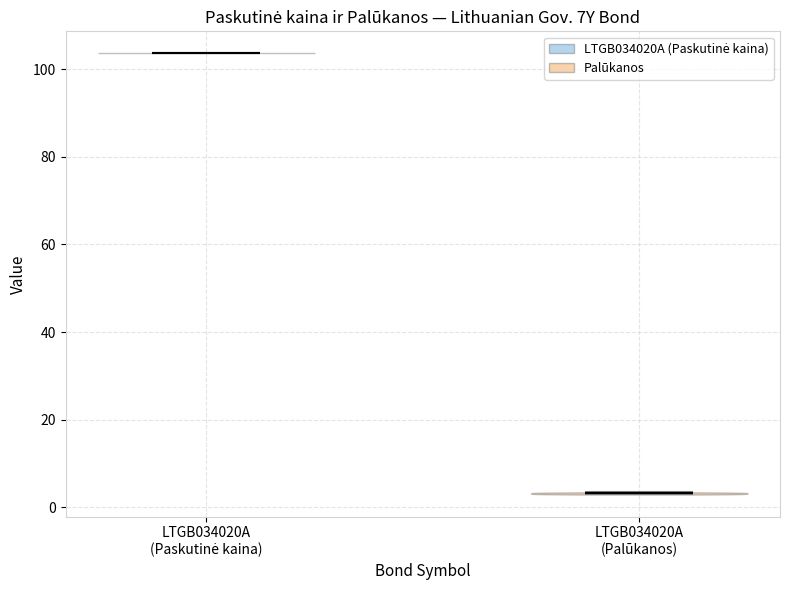

Which violin has the lowest median line?

LTGB034020A (Palūkanos)